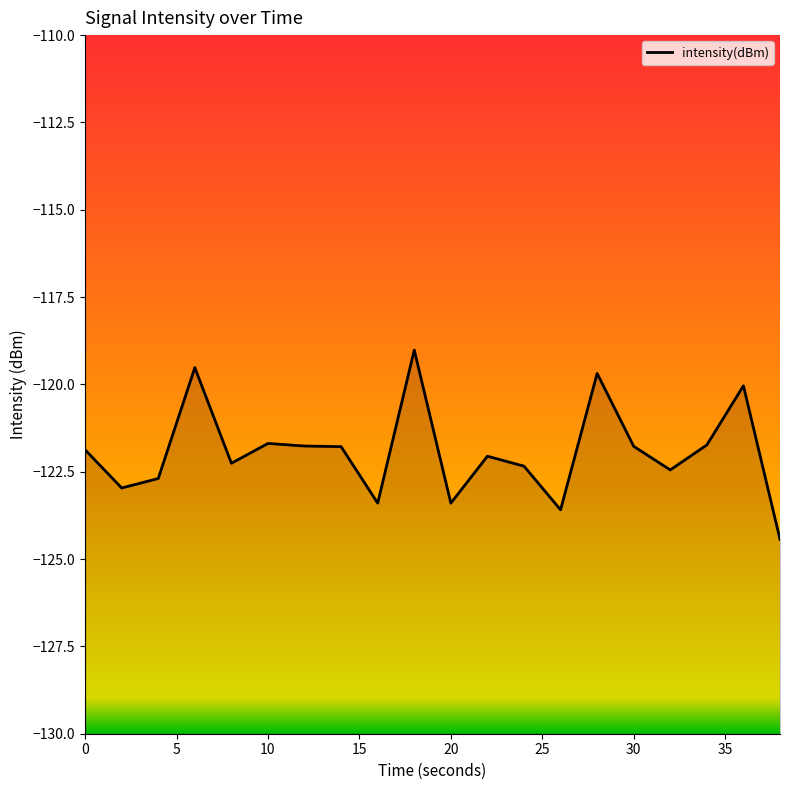

How many interior local valleys (lower than both neighbors) does the data have?

6